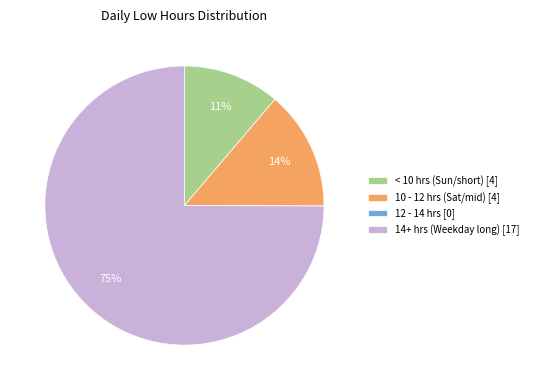

To the nearest percent, what is the difference between the largest and smallest slice percentages?

75%